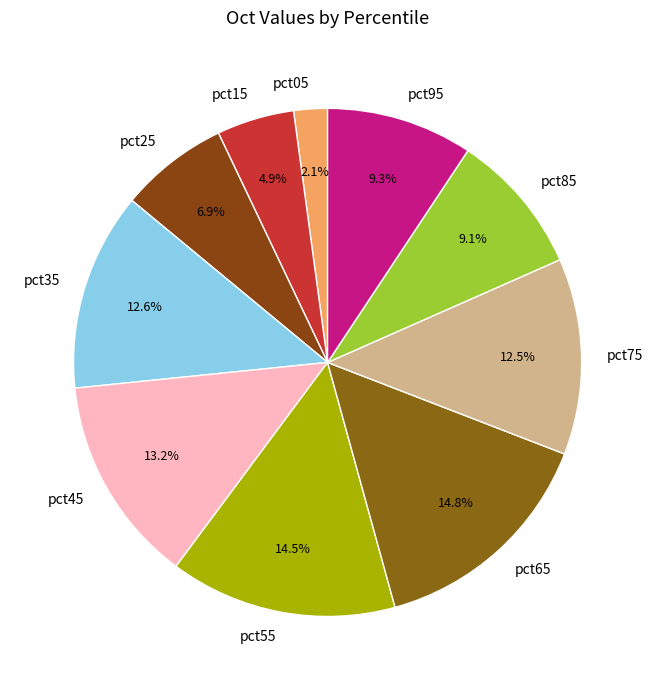

Which category has the smallest portion of the pie?

pct05